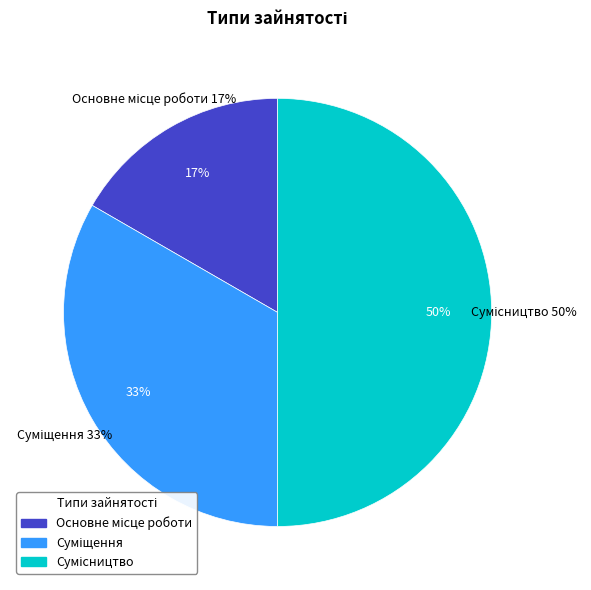

Which slice is the largest?

Сумісництво